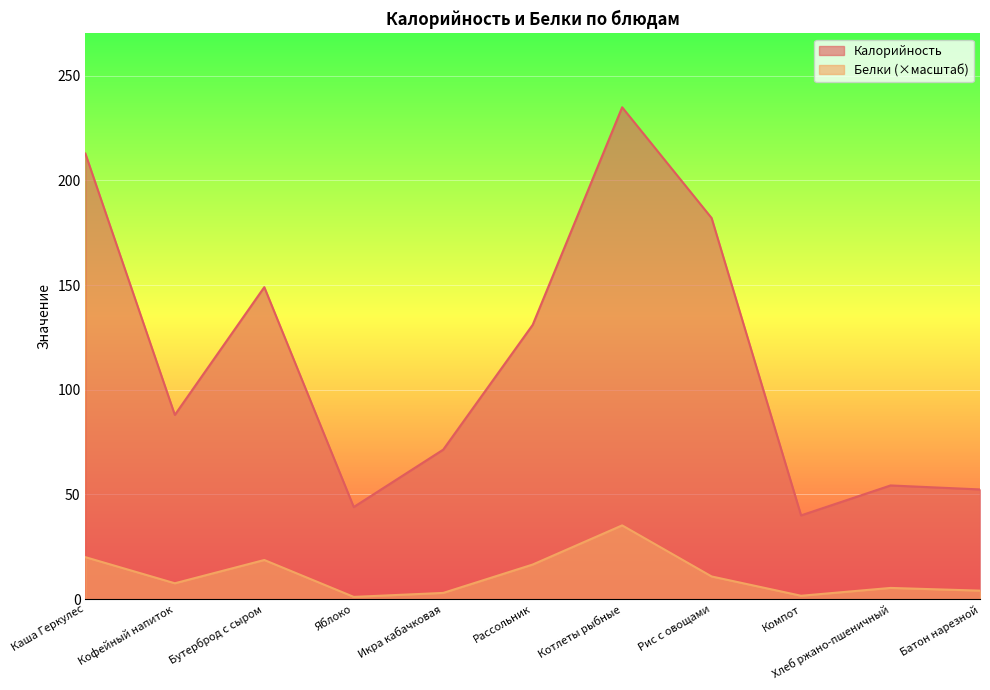

List the series in order of their overall mean, lowest first.

Белки, Калорийность